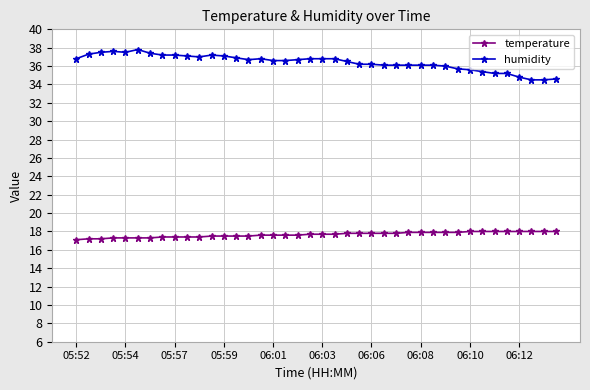

At how many categories does at least one series exceed 27?

40